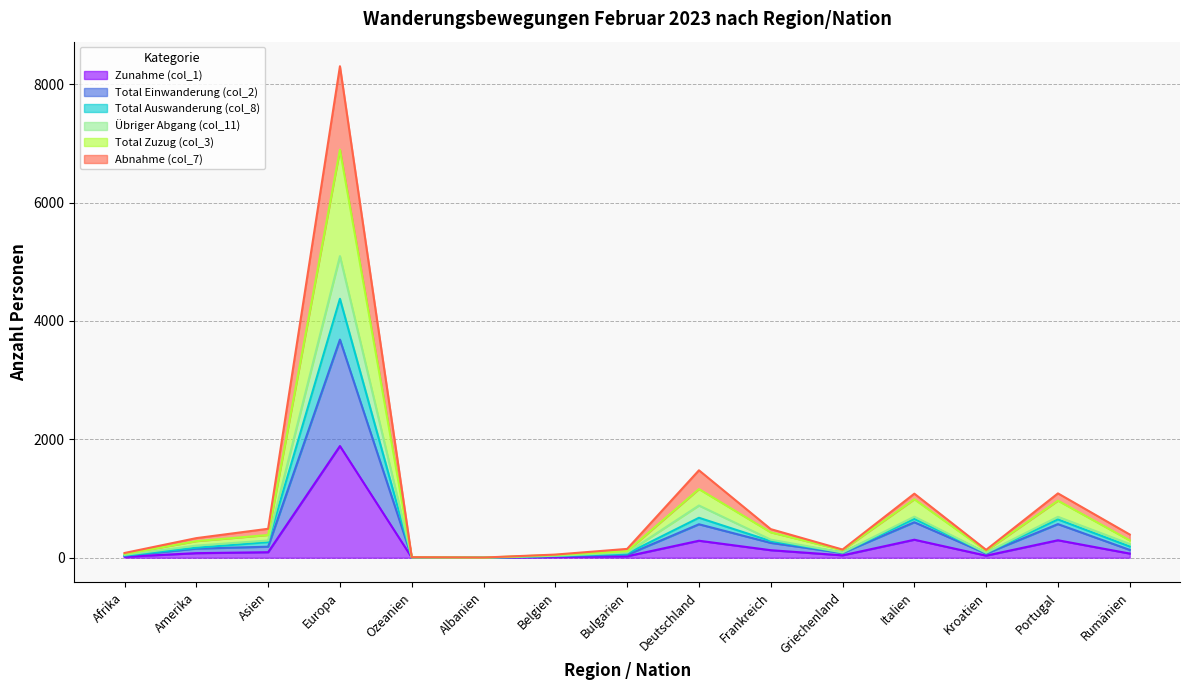

Where is the first local maximum for Zunahme (col_1)?

Europa